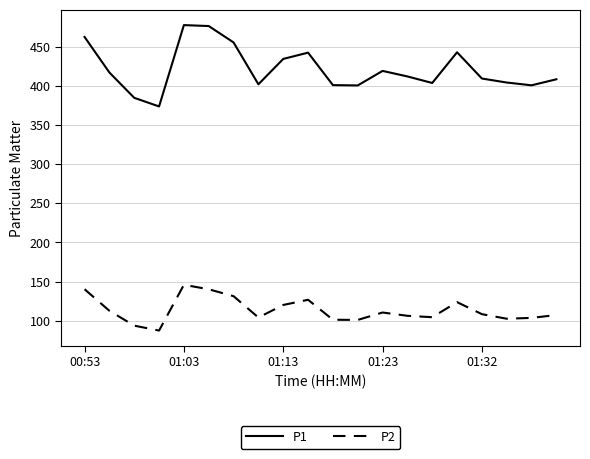

List the series in order of their overall mean, highest first.

P1, P2